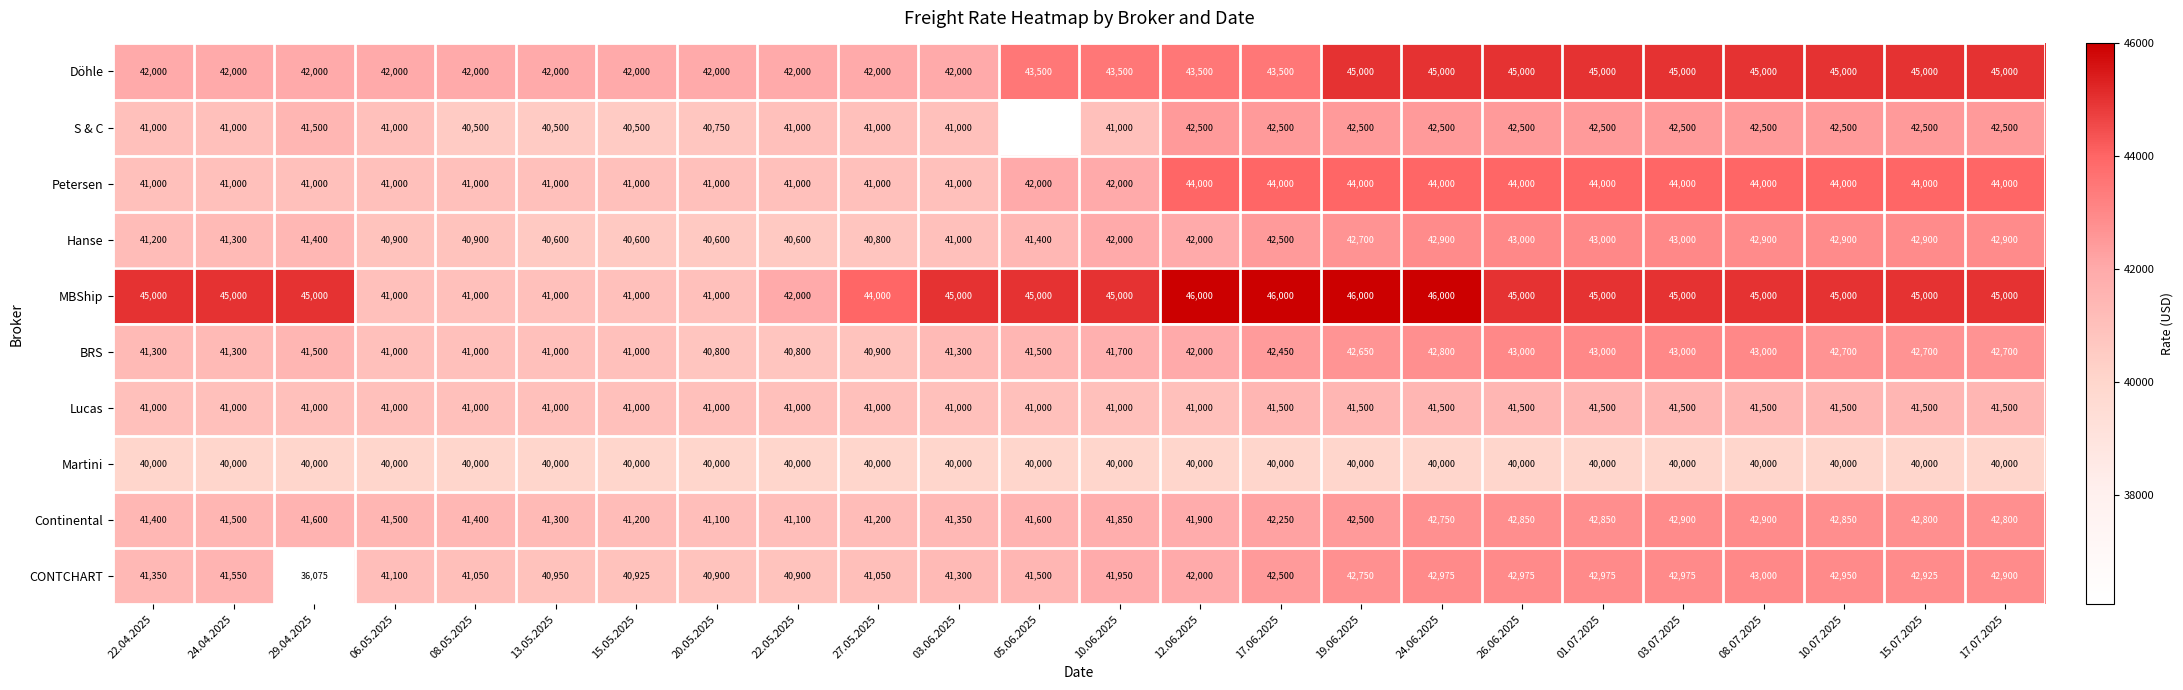

Count the Döhle values in the range 42000 to 45000.

24